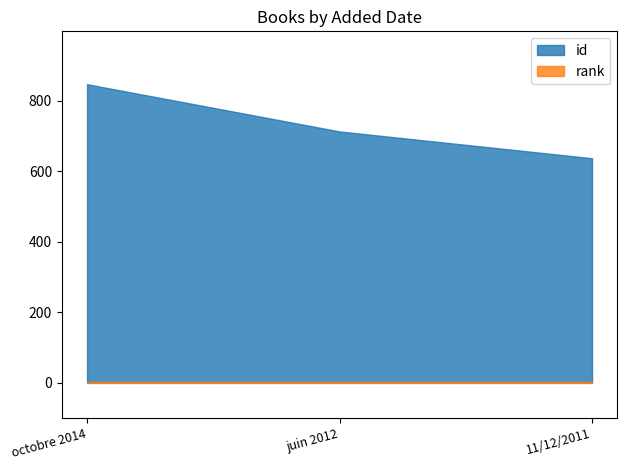

Which series has the largest total across all categories?

id